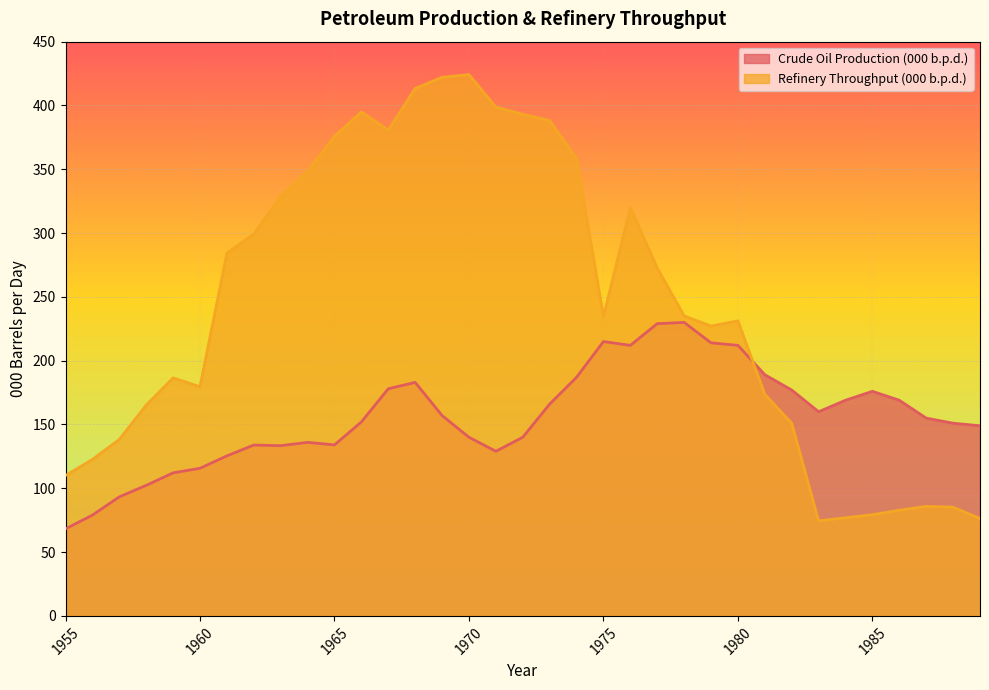

The value of Crude Oil Production (000 b.p.d.) at 1983 is 160.0. True or false?

True